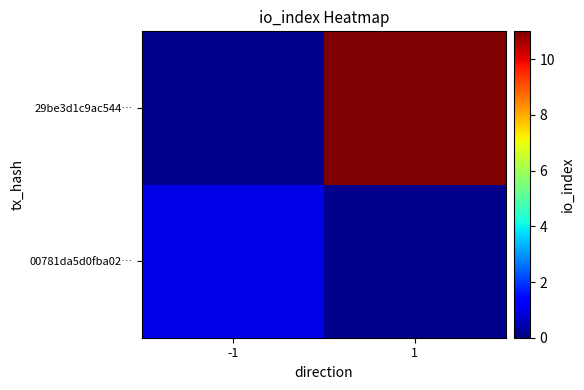

Rank the categories by 00781da5d0fba02… value from lowest to highest.

-1, 1